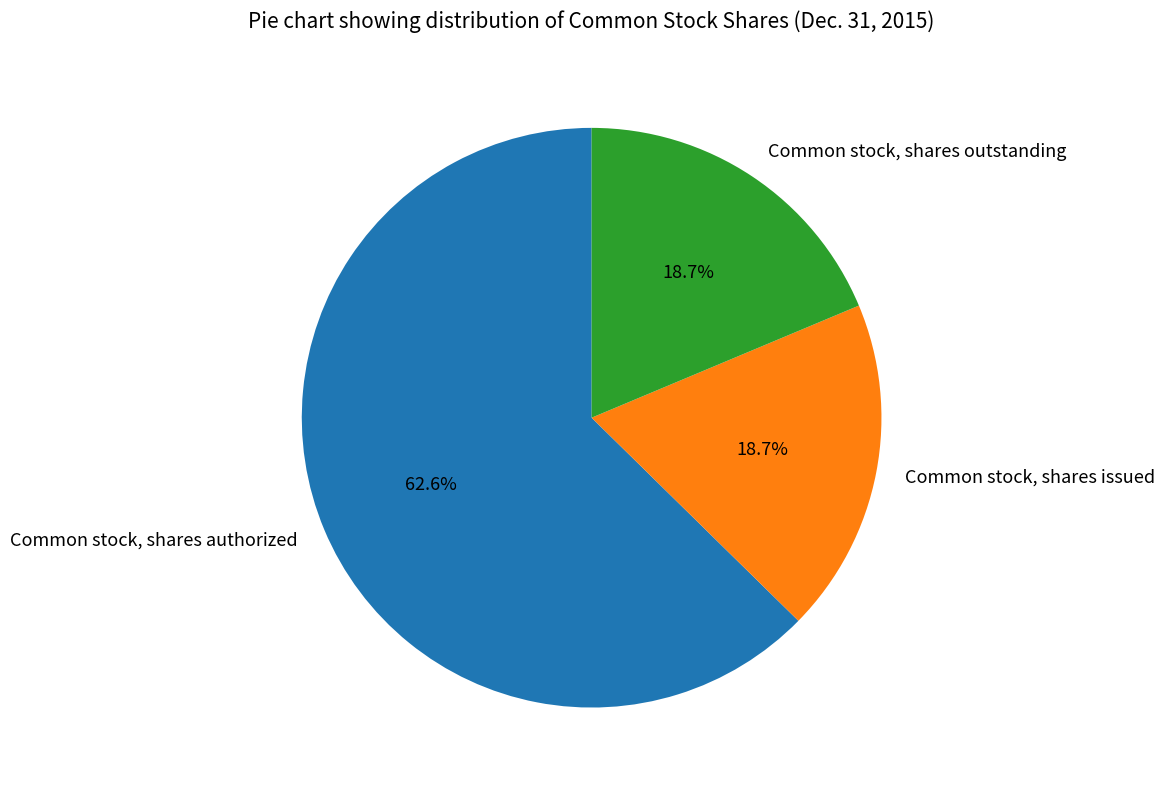

Which category accounts for the majority?

Common stock, shares authorized